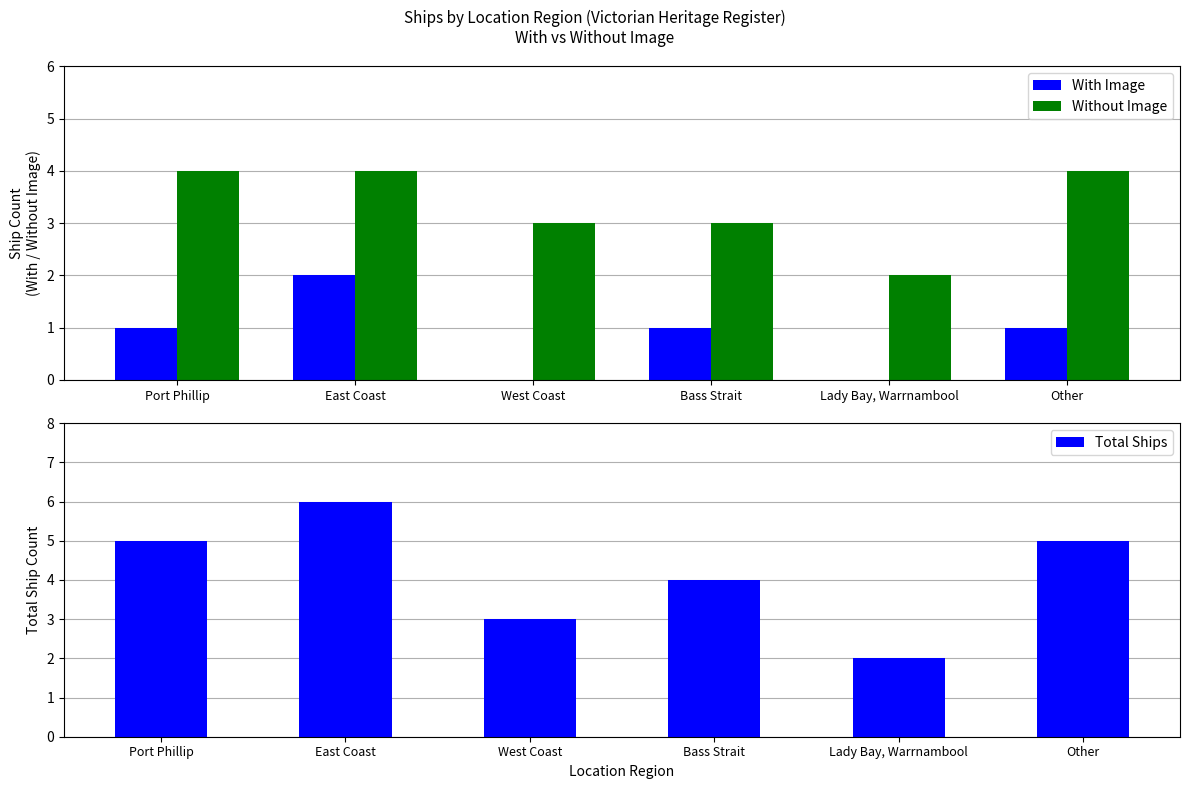

Count the With Image values in the range 0 to 1.

5